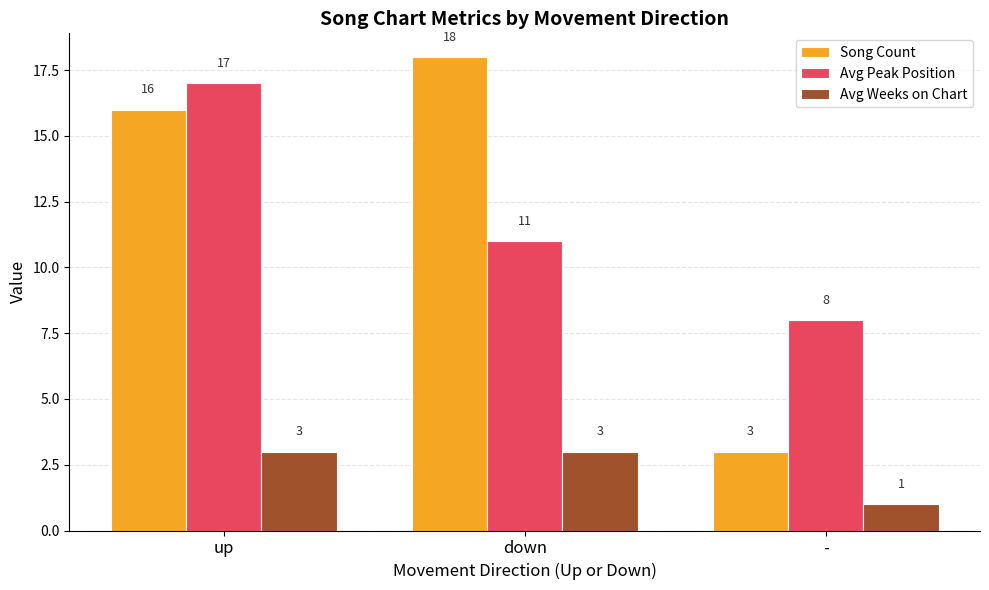

The Song Count series shows 18 at down. True or false?

True